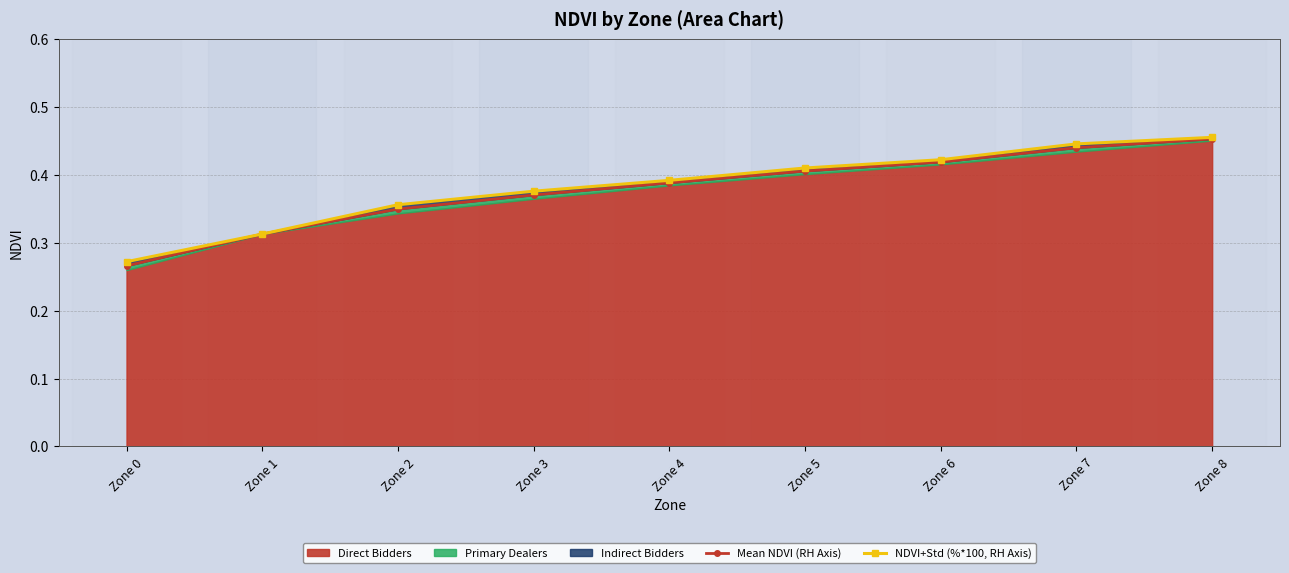

Between Zone 0 and Zone 6, which series saw the biggest shift?

Mean NDVI (RH Axis)